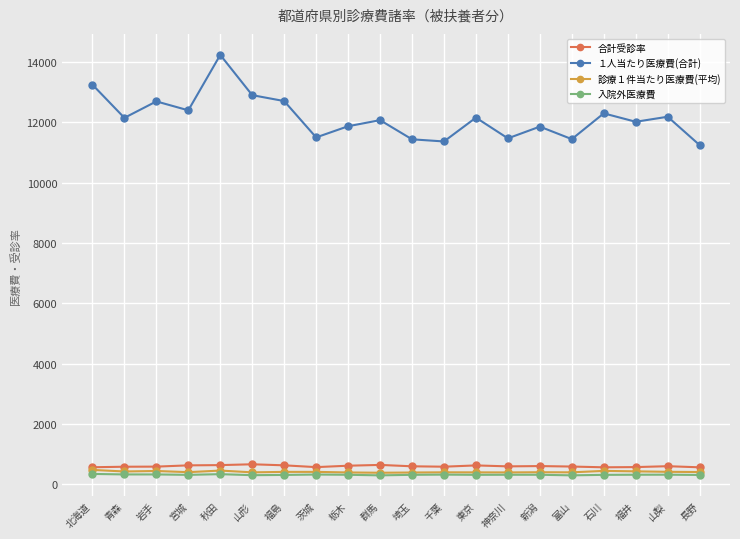

Is the value of １人当たり医療費(合計) at 長野 greater than the value of 診療１件当たり医療費(平均) at 群馬?

Yes